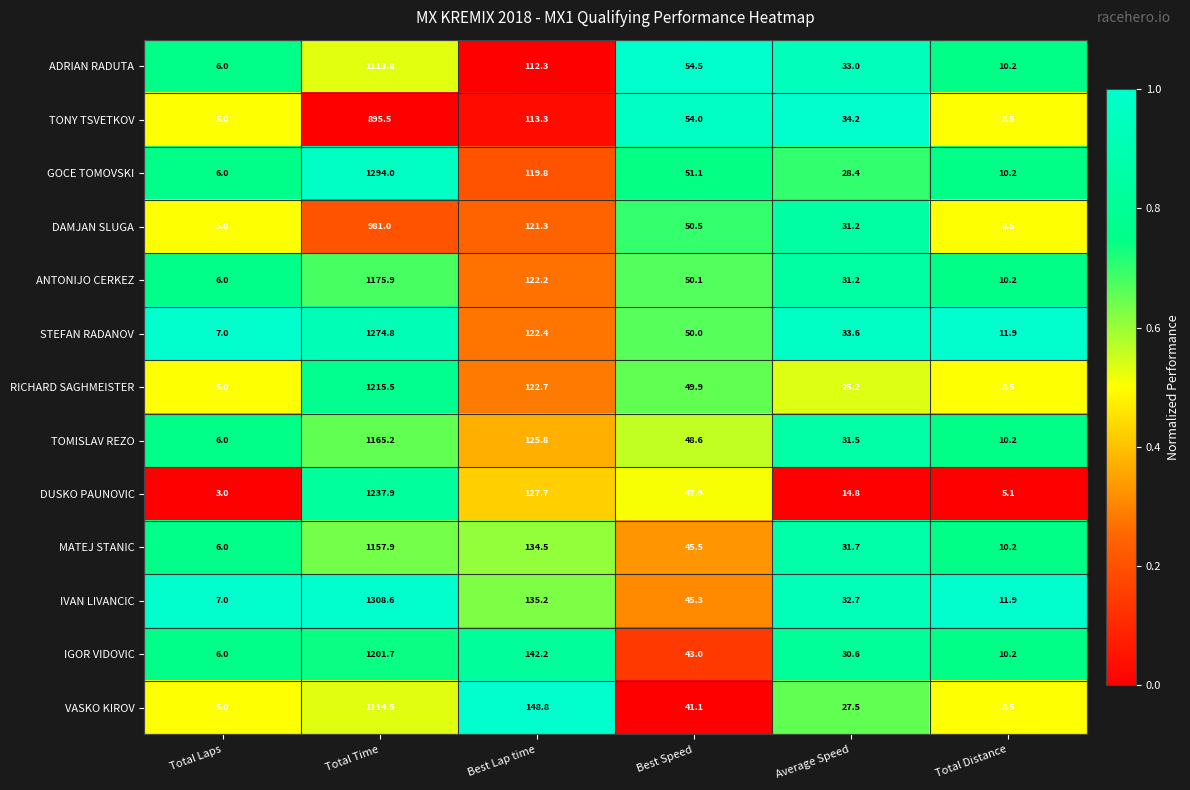

The IVAN LIVANCIC series shows 7.0 at Total Laps. True or false?

True